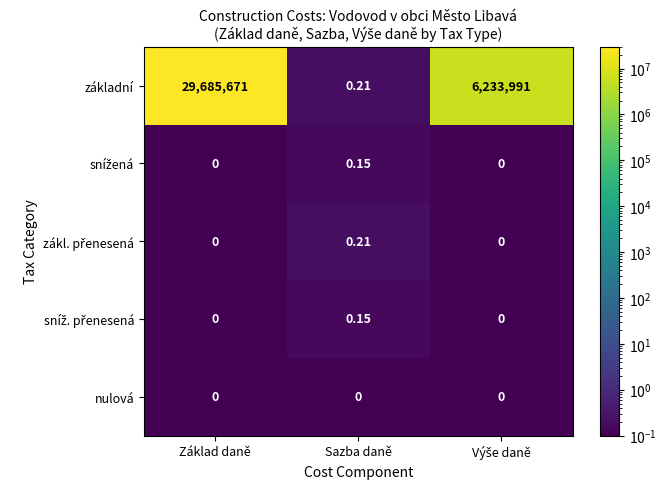

Which series has the largest total across all categories?

základní